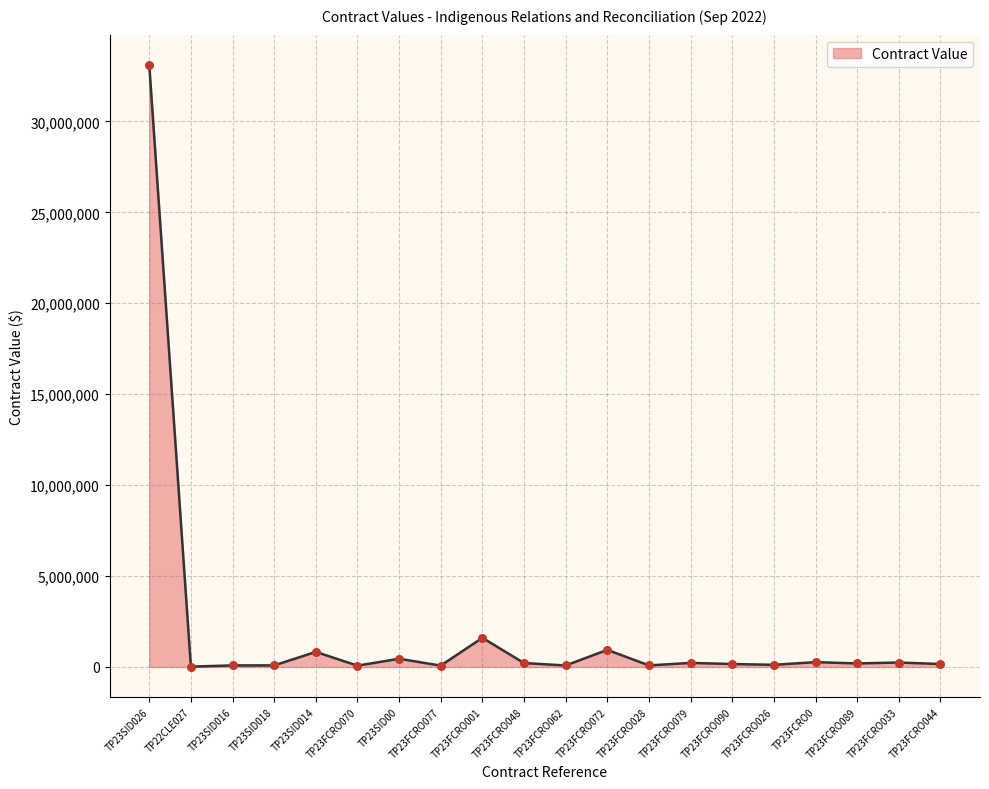

What is the change in value from TP23FCRO070 to TP23FCRO089?

+121718.0